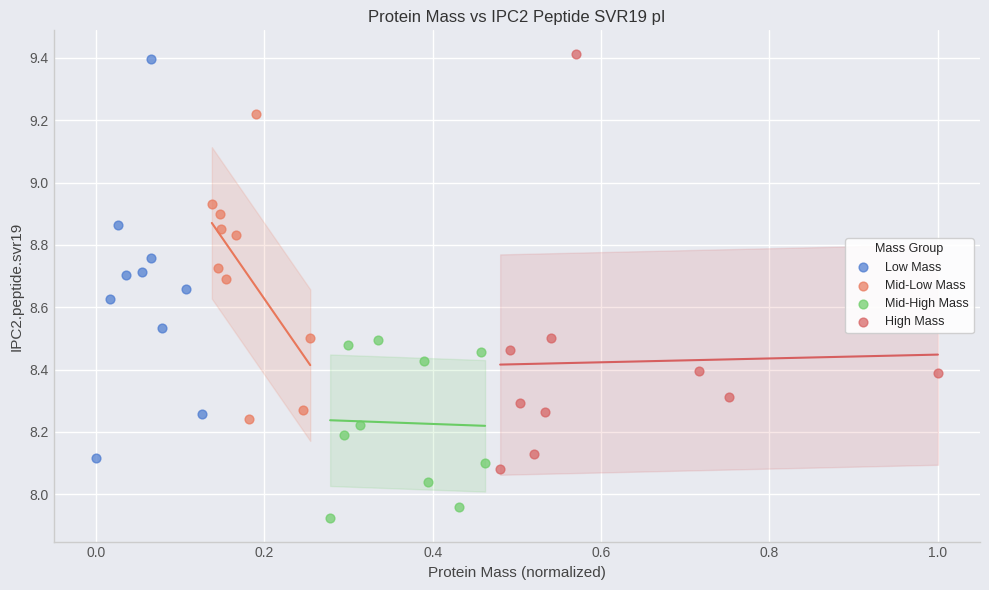

Which series contains the lowest Y value?

Mid-High Mass